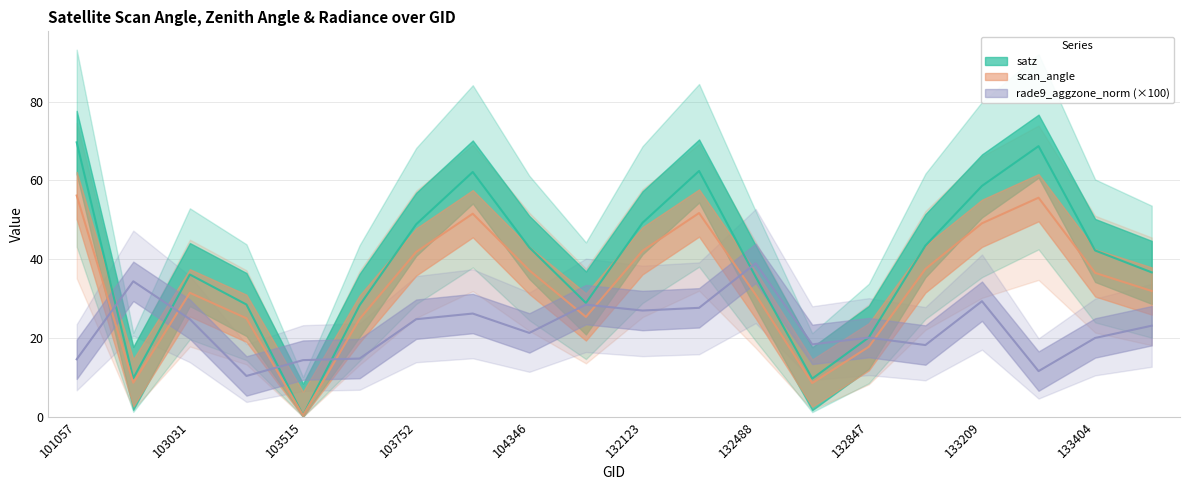

Which category has the highest value in the rade9_aggzone_norm series?

132488